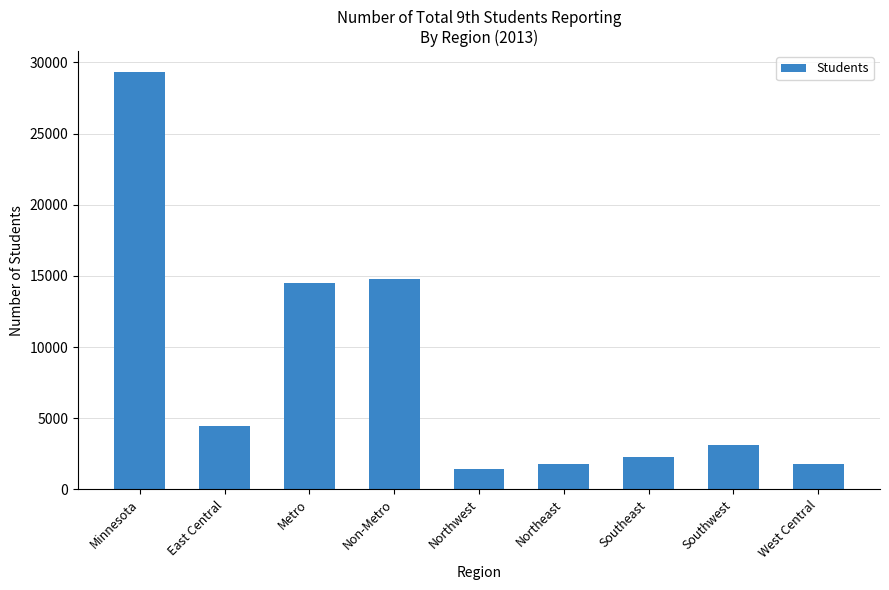

Between Southwest and East Central, which is larger?

East Central